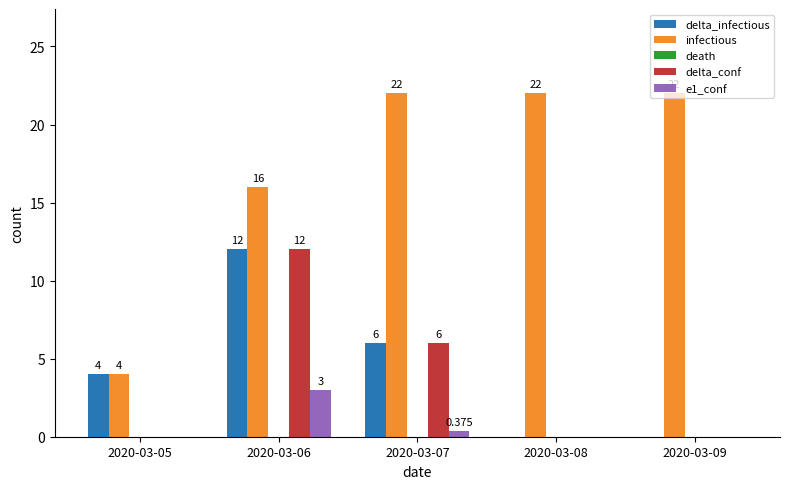

Which series has the largest total across all categories?

infectious